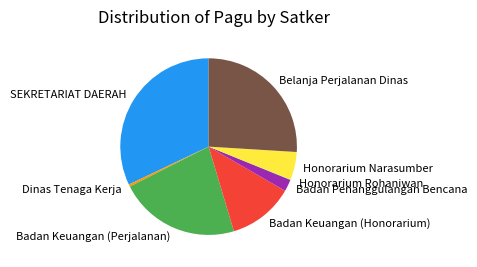

What is the ratio of the value at Badan Keuangan (Perjalanan) to the value at SEKRETARIAT DAERAH?

0.7